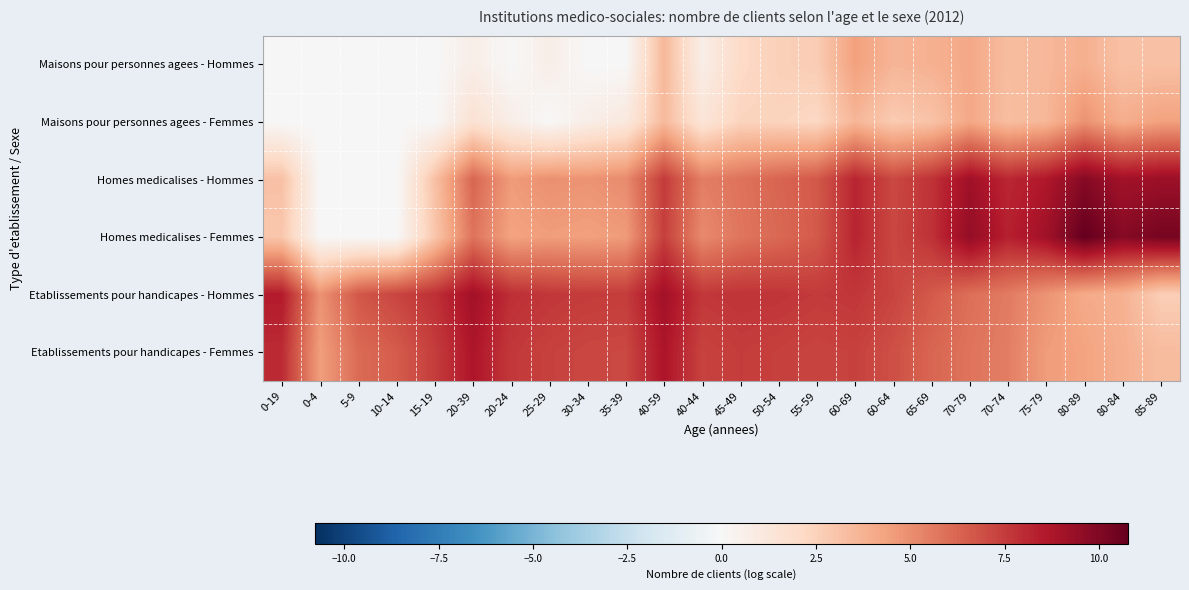

What is the spread (max minus min) of values at 25-29?

7.7